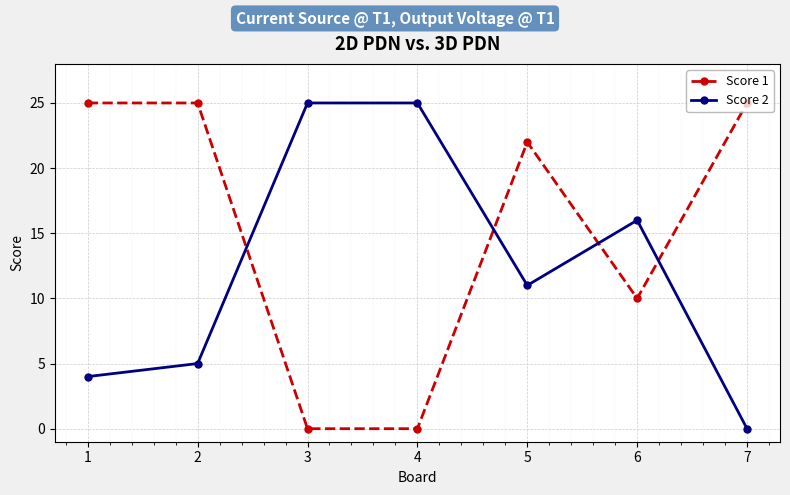

How many positive values does the Score 2 series have?

6